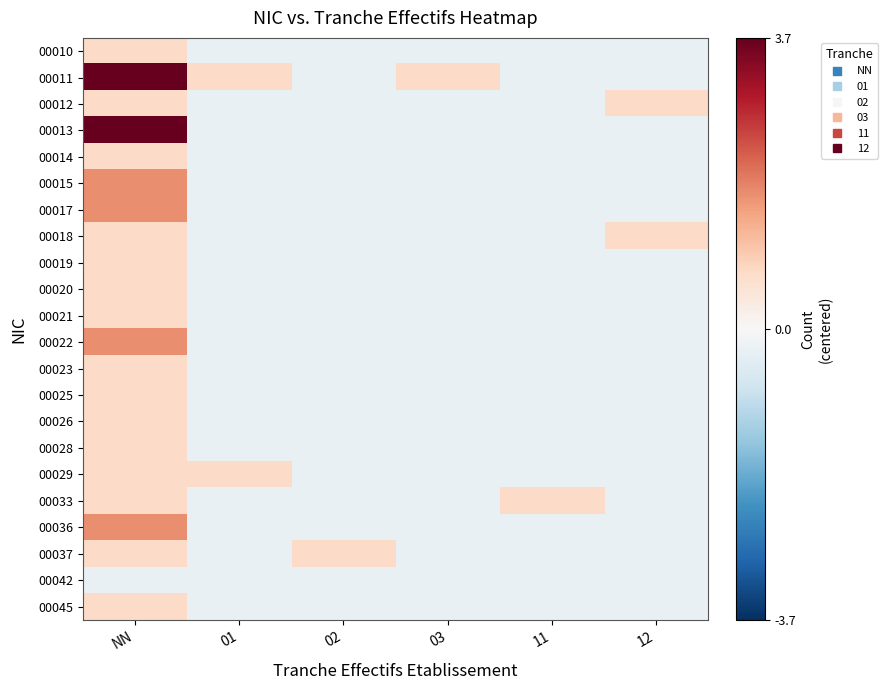

Count the number of data series in this chart.

22